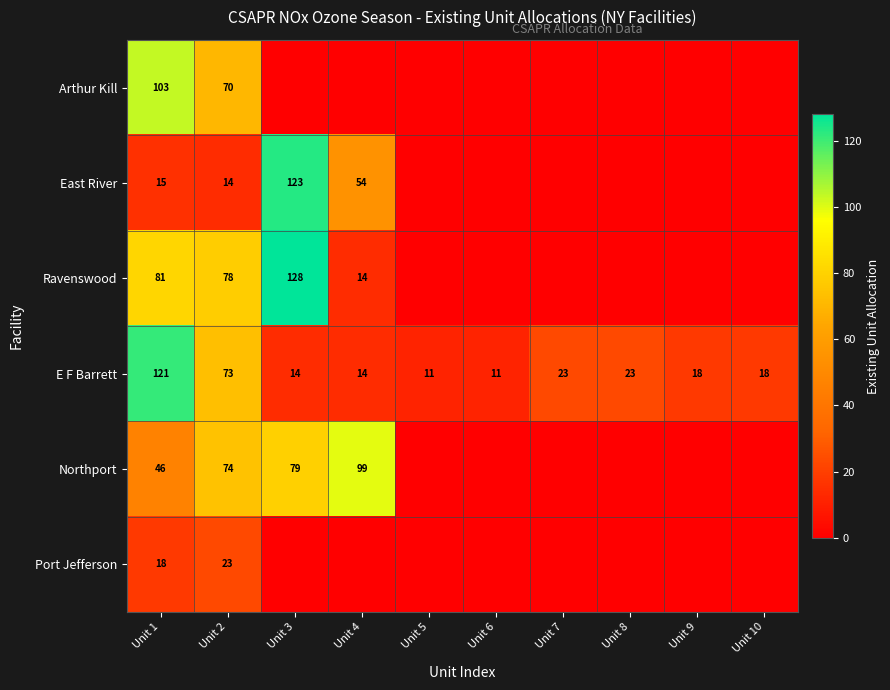

The E F Barrett series shows 39 at Unit 8. True or false?

False